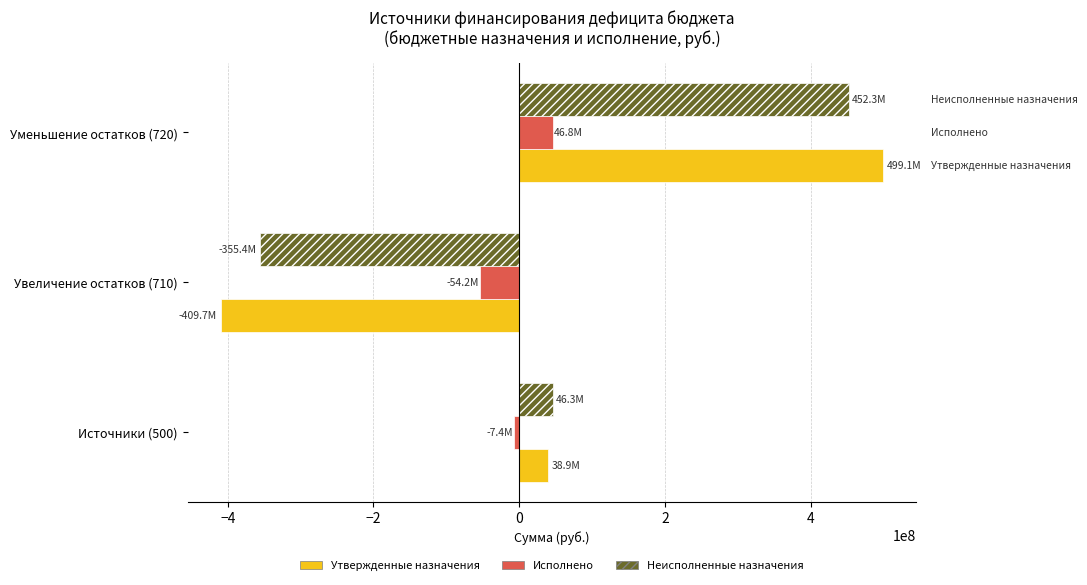

How many positive values does the Неисполненные назначения series have?

2